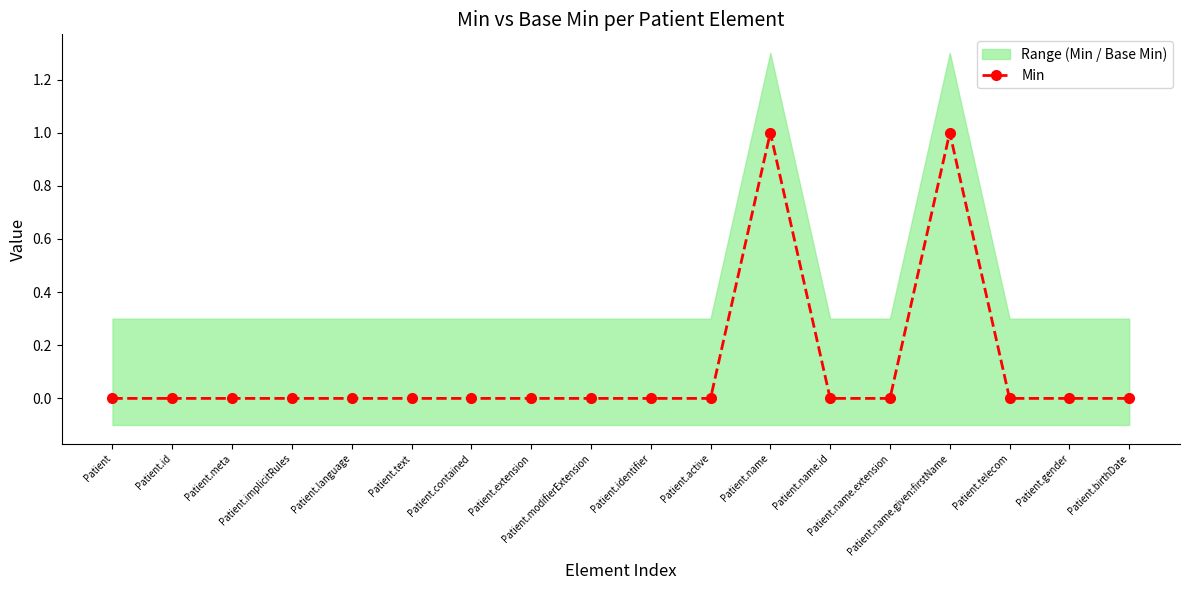

The value at Patient.text is 0. True or false?

True